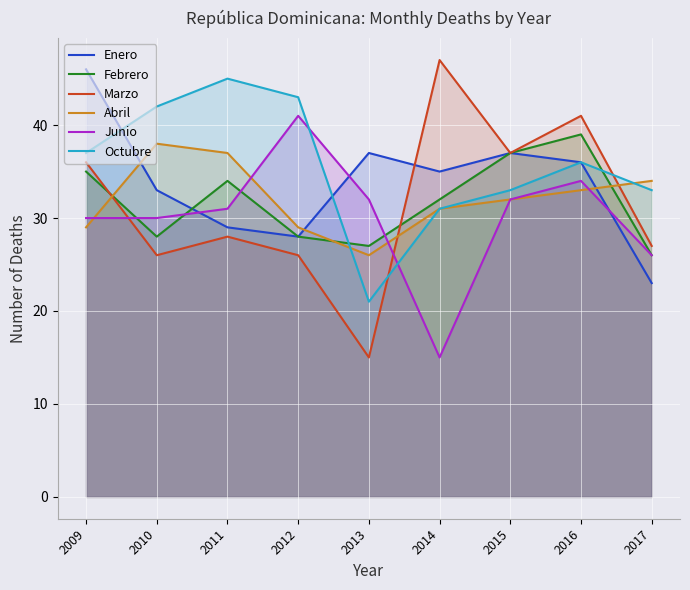

What is the value of the Enero point at the 7th from the left?

37